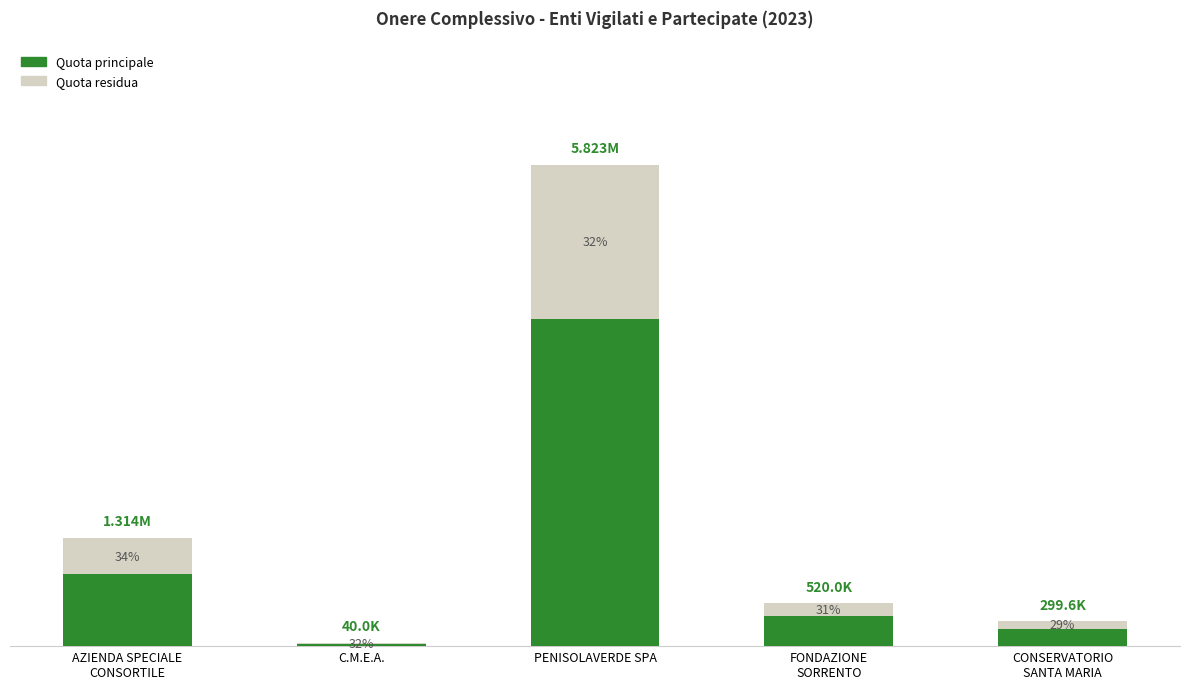

Are the bars grouped side by side (vs. stacked)?

No